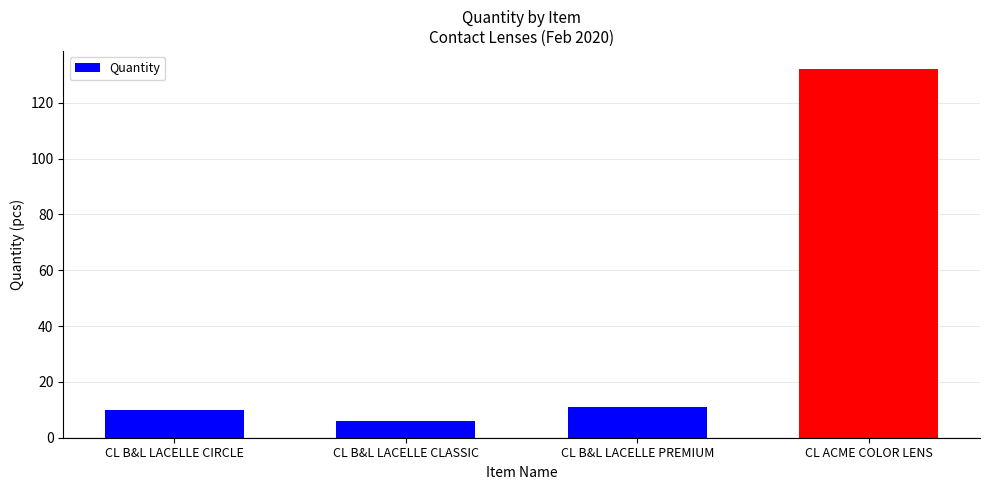

True or false: the data shows 6 at CL B&L LACELLE CLASSIC.

True